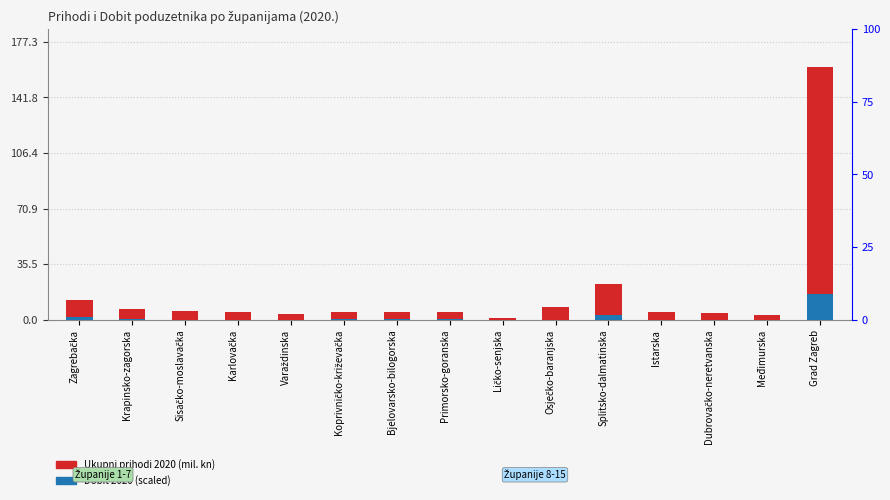

What is the sum of the Ukupni prihodi 2020 (tisuće kn / 1000) values at Primorsko-goranska and Osječko-baranjska?

12.8